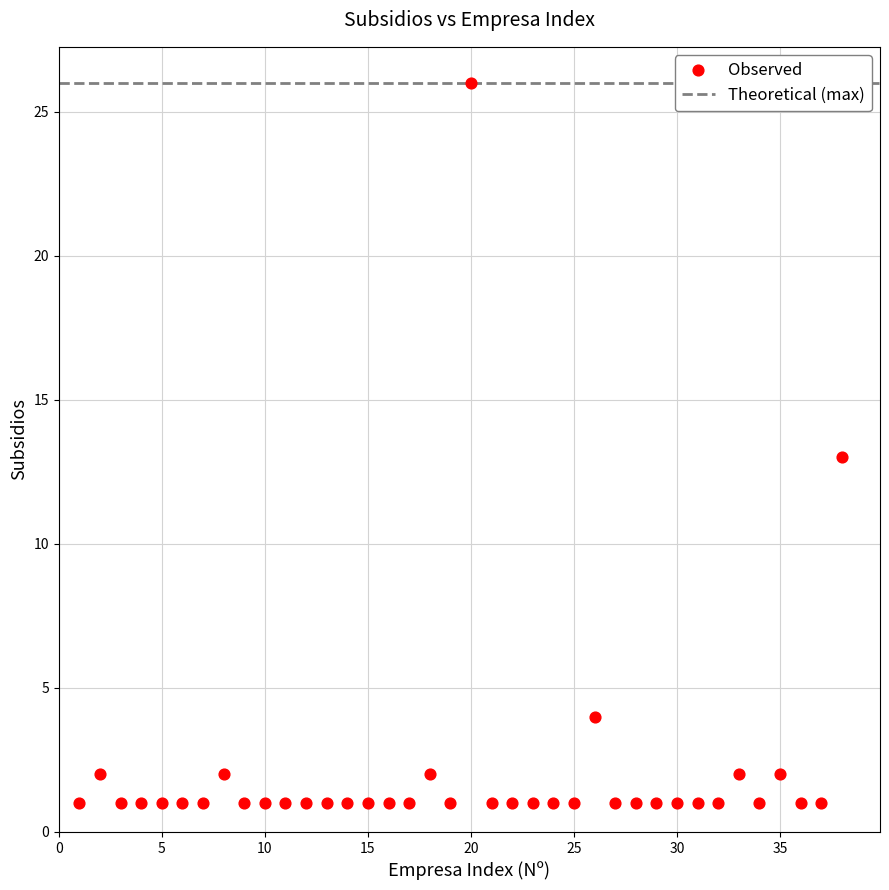

What is the range of Y values (max minus min)?

25